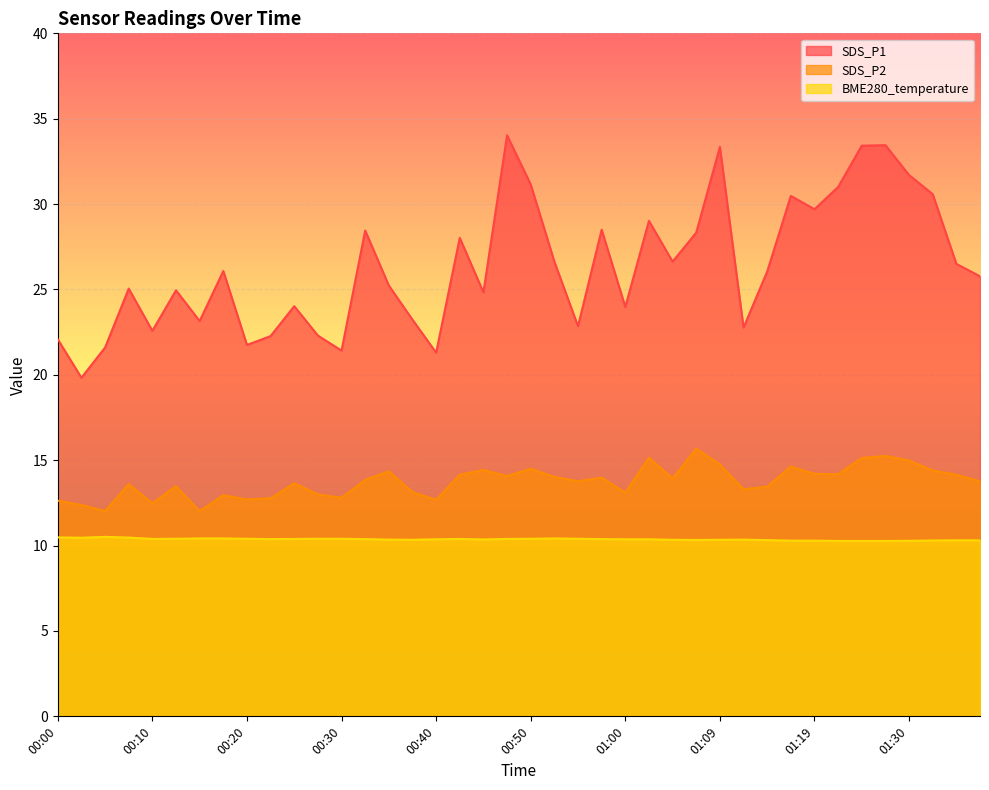

How many data points in SDS_P2 are above 13?

29